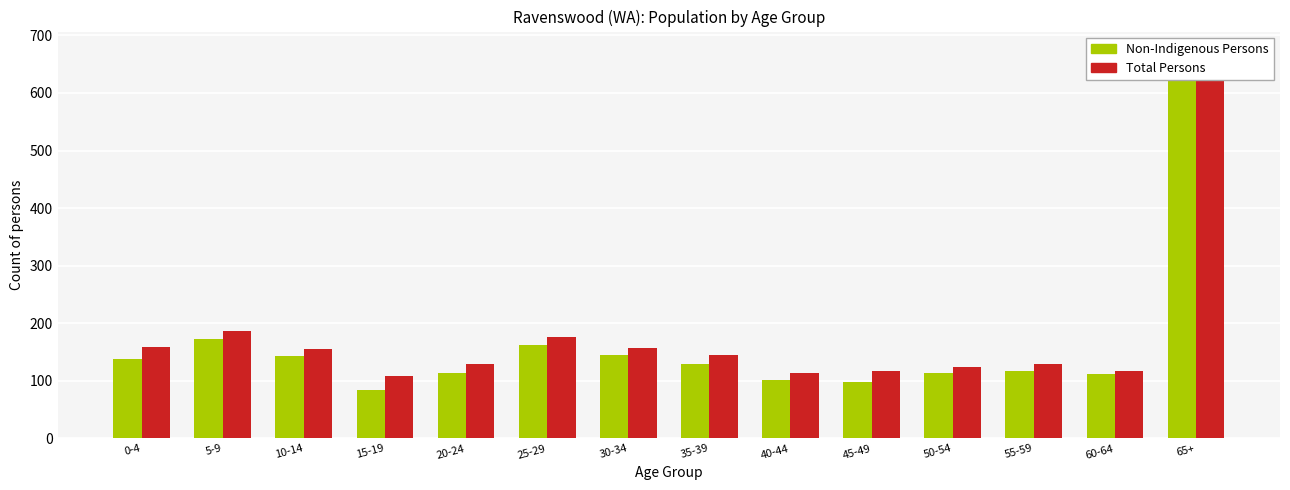

What is the difference between the Non-Indigenous Persons values at 45-49 and 25-29?

65